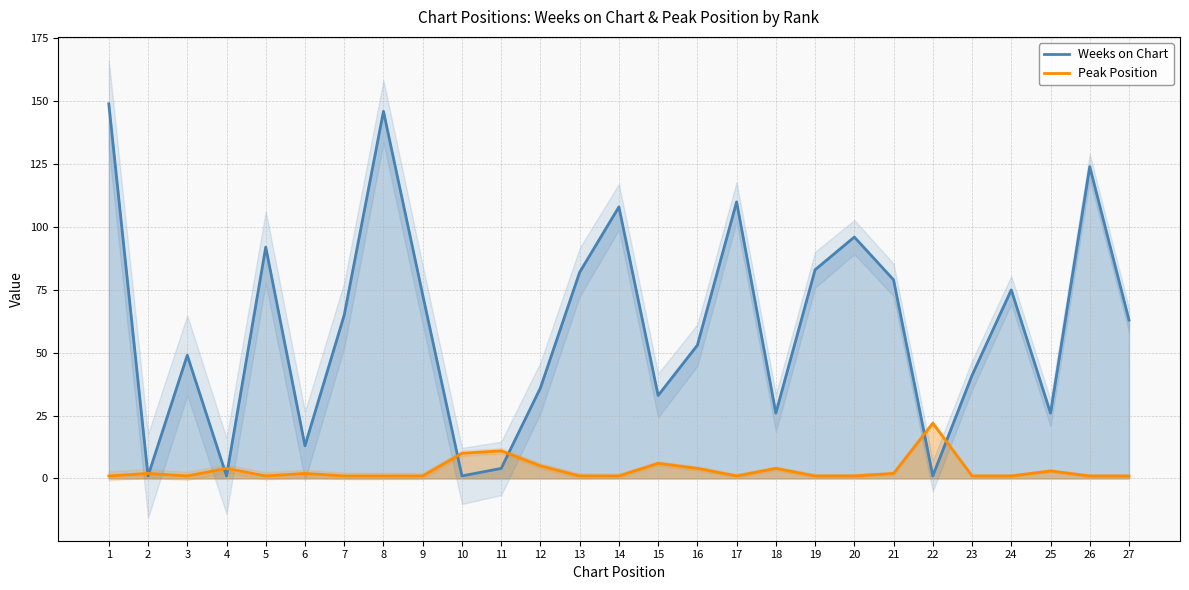

How many lines are shown in the chart?

2